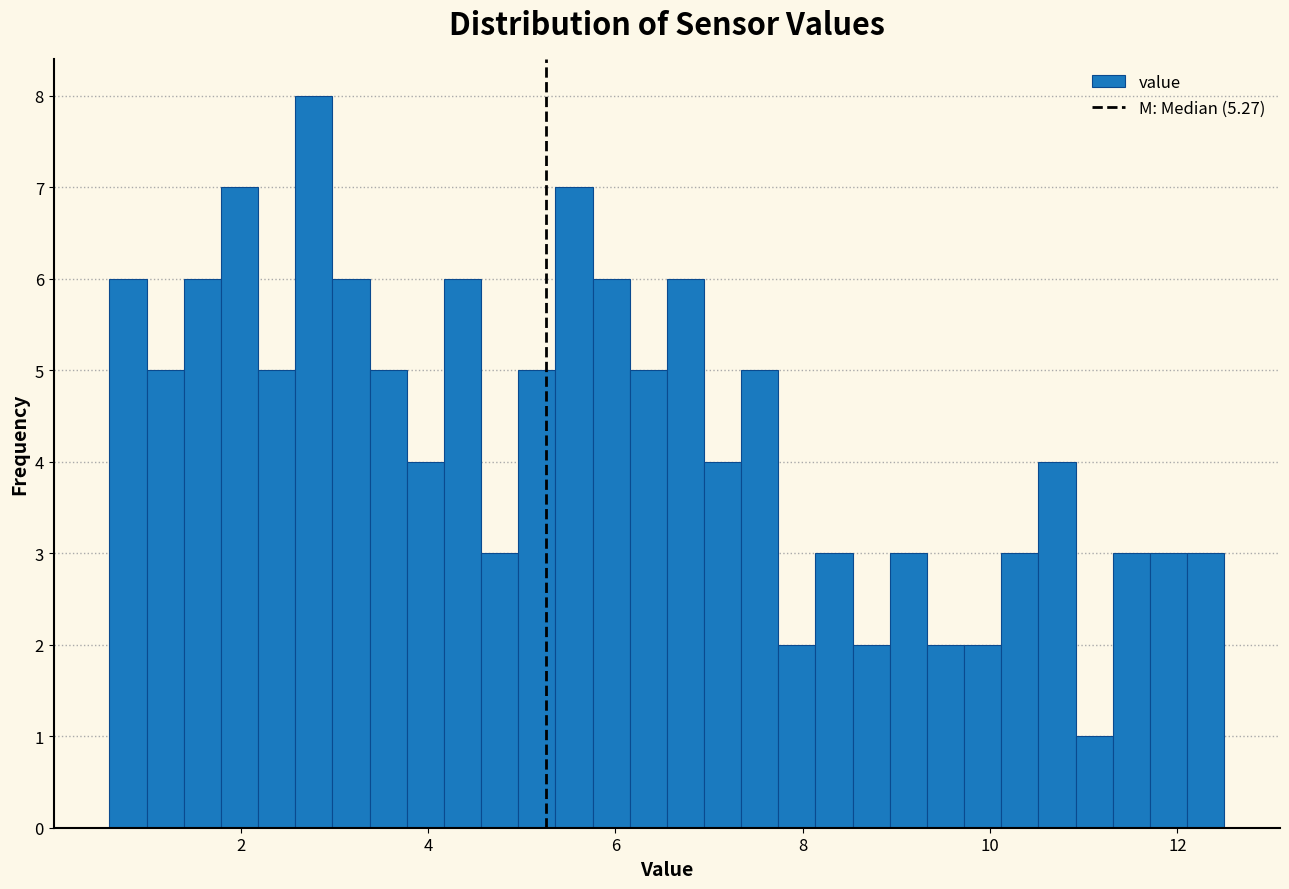

Around what value on the x-axis is the tallest bar? Give the approximate position of its centre, as read against the axis.

2.8